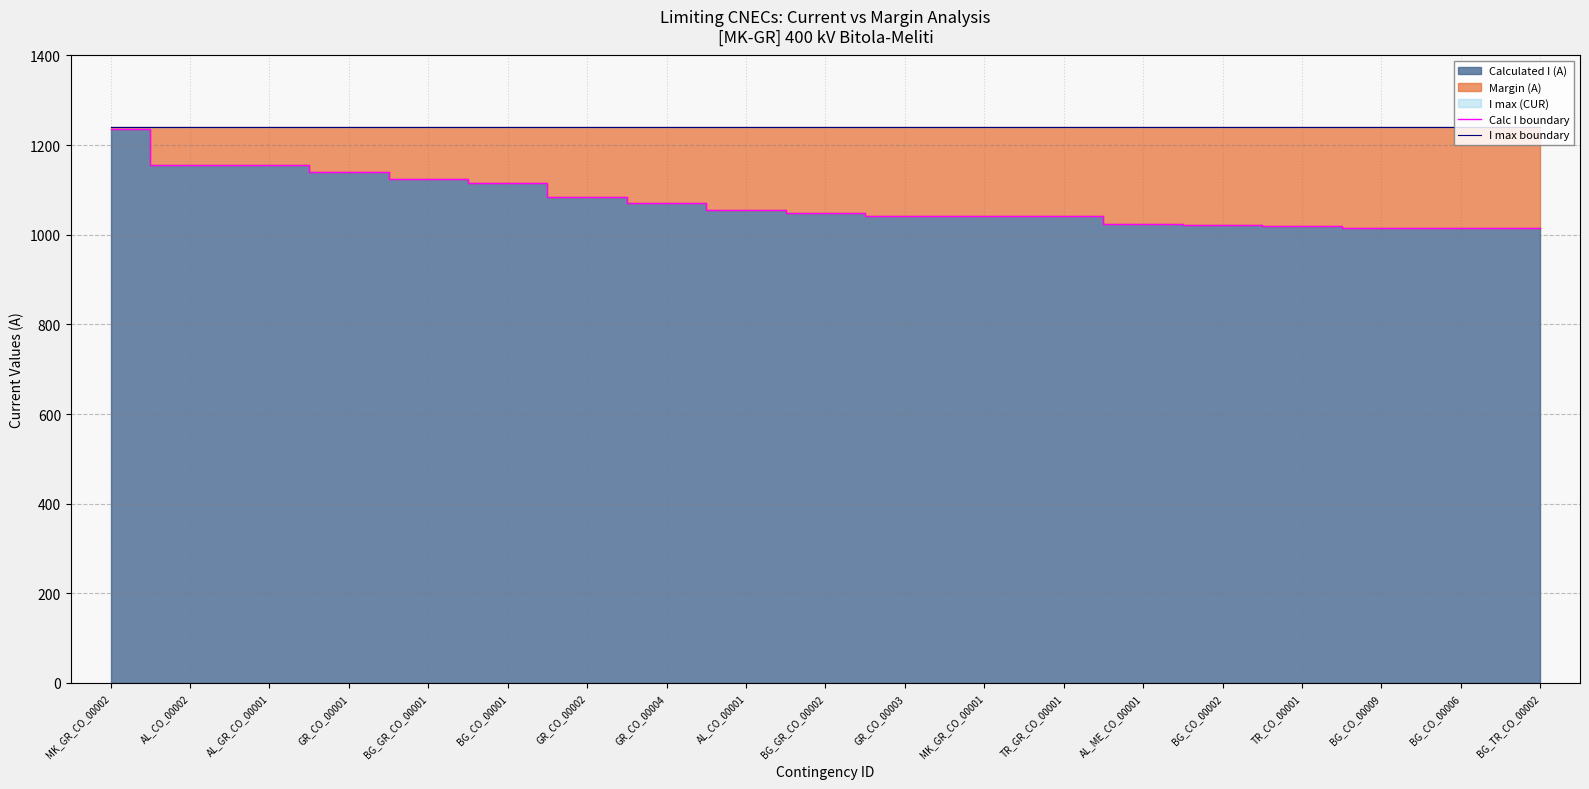

Reading left to right, transcribe all the data shown in this chart.

Calc I boundary: MK_GR_CO_00002=1237	AL_CO_00002=1156	AL_GR_CO_00001=1156	GR_CO_00001=1140	BG_GR_CO_00001=1124	BG_CO_00001=1116	GR_CO_00002=1084	GR_CO_00004=1070	AL_CO_00001=1055	BG_GR_CO_00002=1049	GR_CO_00003=1043	MK_GR_CO_00001=1042	TR_GR_CO_00001=1042	AL_ME_CO_00001=1024	BG_CO_00002=1022	TR_CO_00001=1020	BG_CO_00009=1016	BG_CO_00006=1016	BG_TR_CO_00002=1015
I max boundary: MK_GR_CO_00002=1240	AL_CO_00002=1240	AL_GR_CO_00001=1240	GR_CO_00001=1240	BG_GR_CO_00001=1240	BG_CO_00001=1240	GR_CO_00002=1240	GR_CO_00004=1240	AL_CO_00001=1240	BG_GR_CO_00002=1240	GR_CO_00003=1240	MK_GR_CO_00001=1240	TR_GR_CO_00001=1240	AL_ME_CO_00001=1240	BG_CO_00002=1240	TR_CO_00001=1240	BG_CO_00009=1240	BG_CO_00006=1240	BG_TR_CO_00002=1240